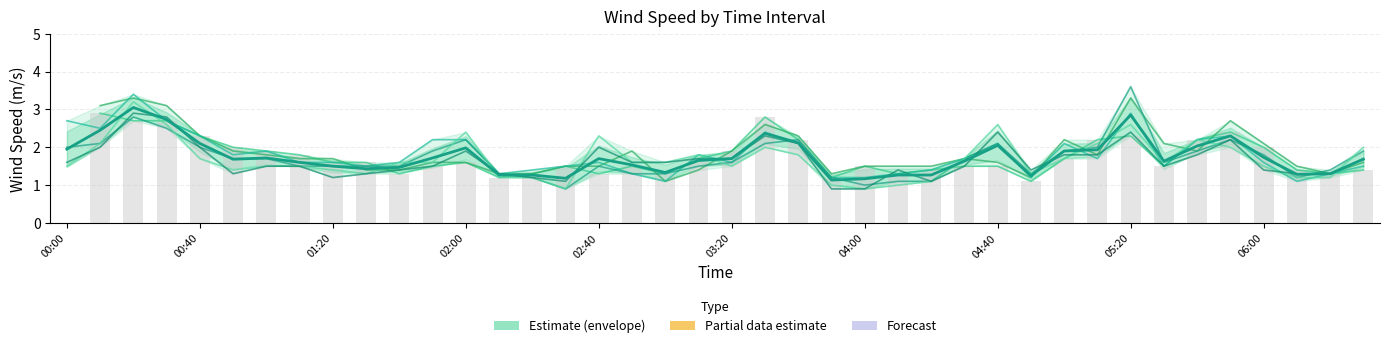

What is the difference between the highest and lowest values at 2021/08/10 02:50?

0.3